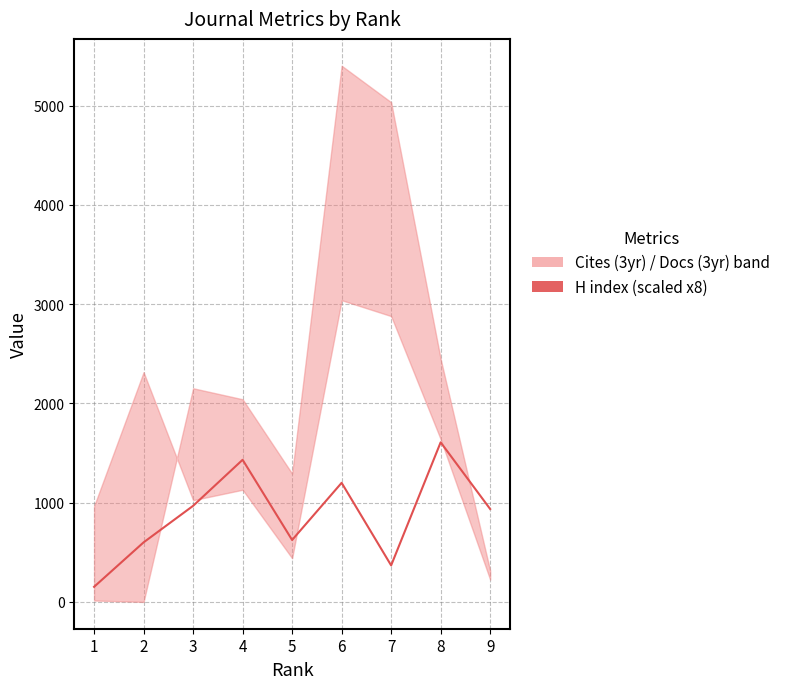

The value at 7 is 368. True or false?

True